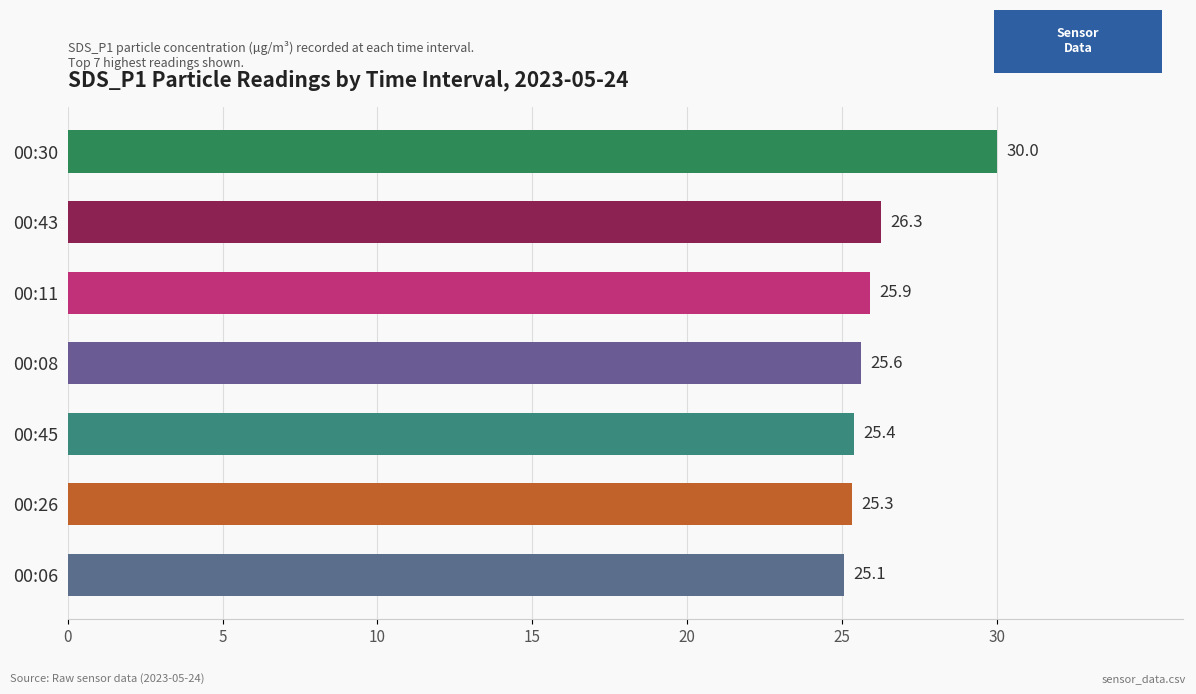

Are the bars horizontal?

Yes